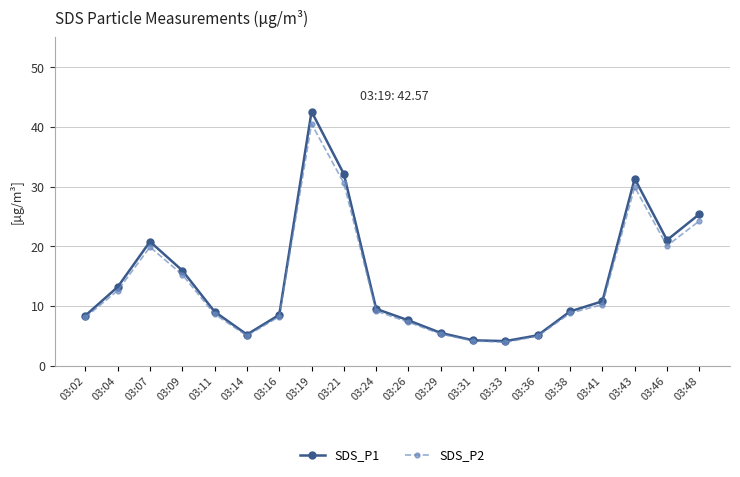

What are all the series names shown in the legend?

SDS_P1, SDS_P2